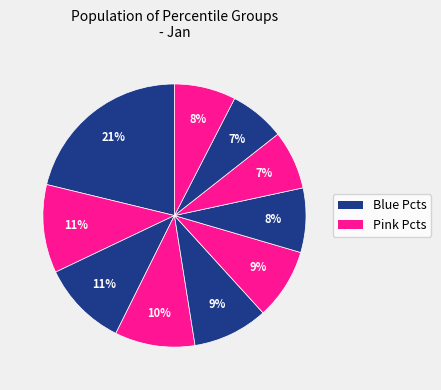

How many slices are in this pie chart?

10